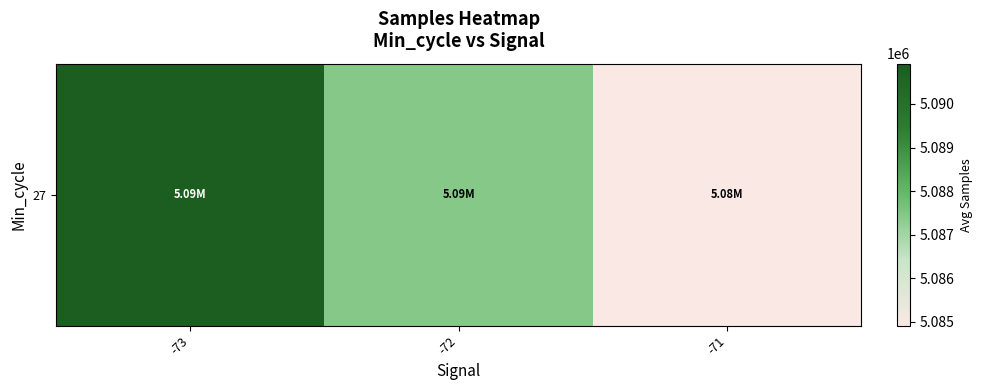

What value does the data have at -73?

5090924.3